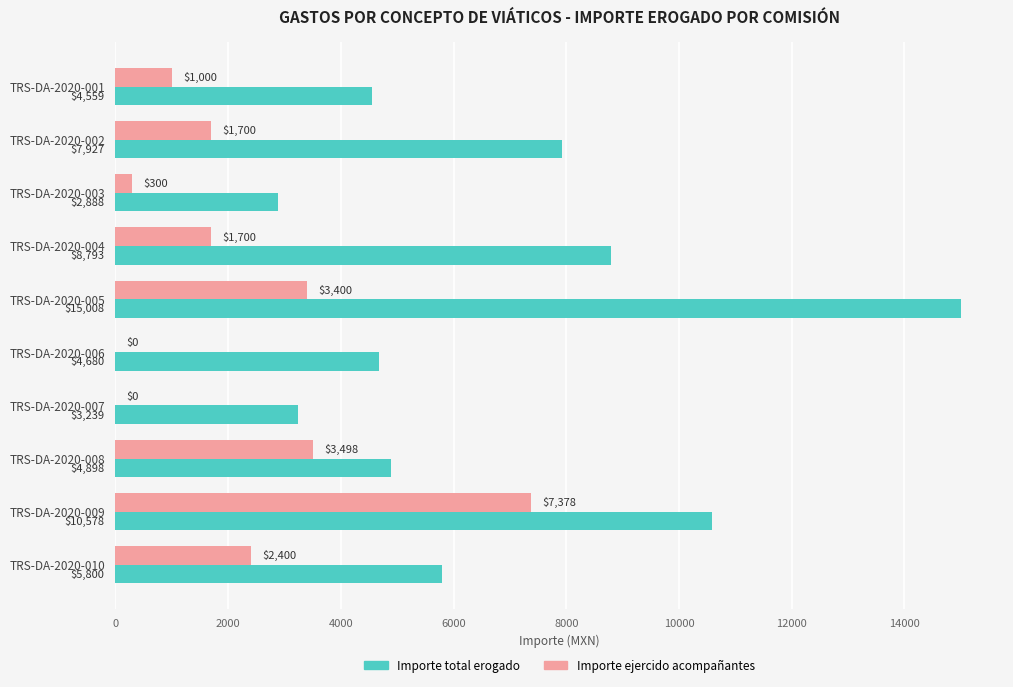

The Importe ejercido acompañantes series shows 0.0 at TRS-DA-2020-007. True or false?

True